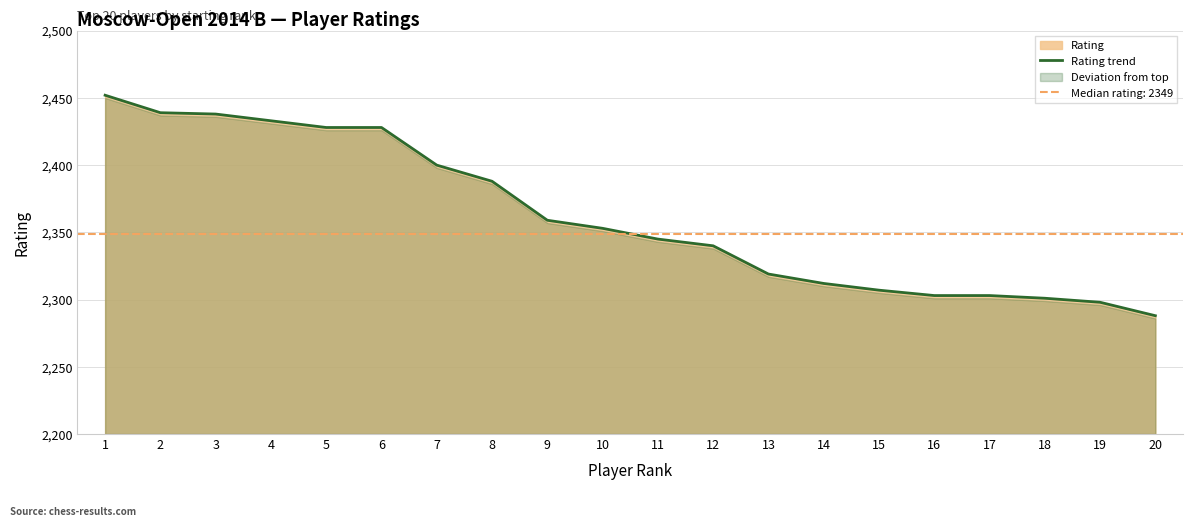

What is the minimum value shown in the chart?

2288